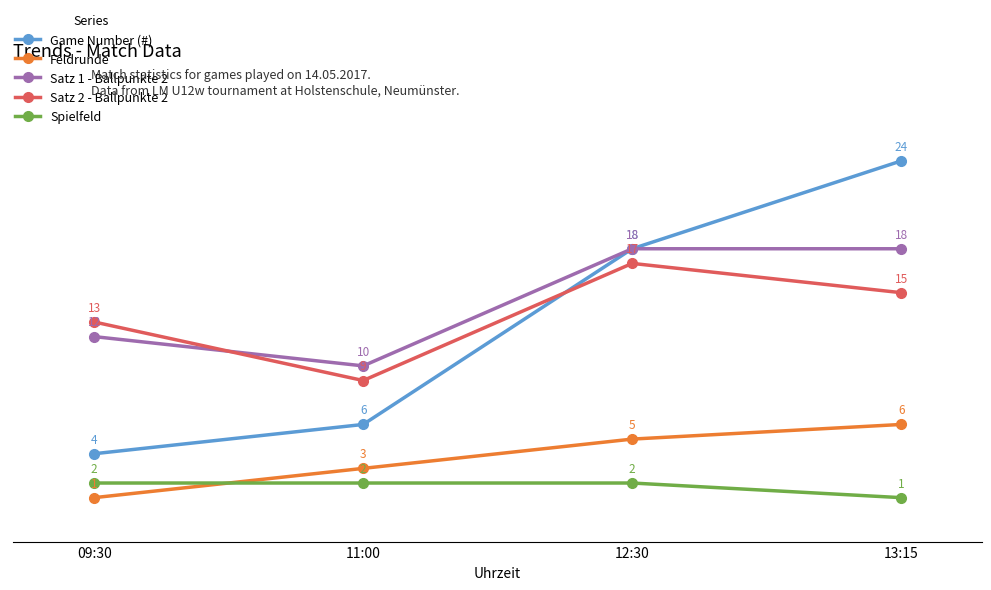

What is the sum of the Game Number (#) values at 11:00 and 09:30?

10